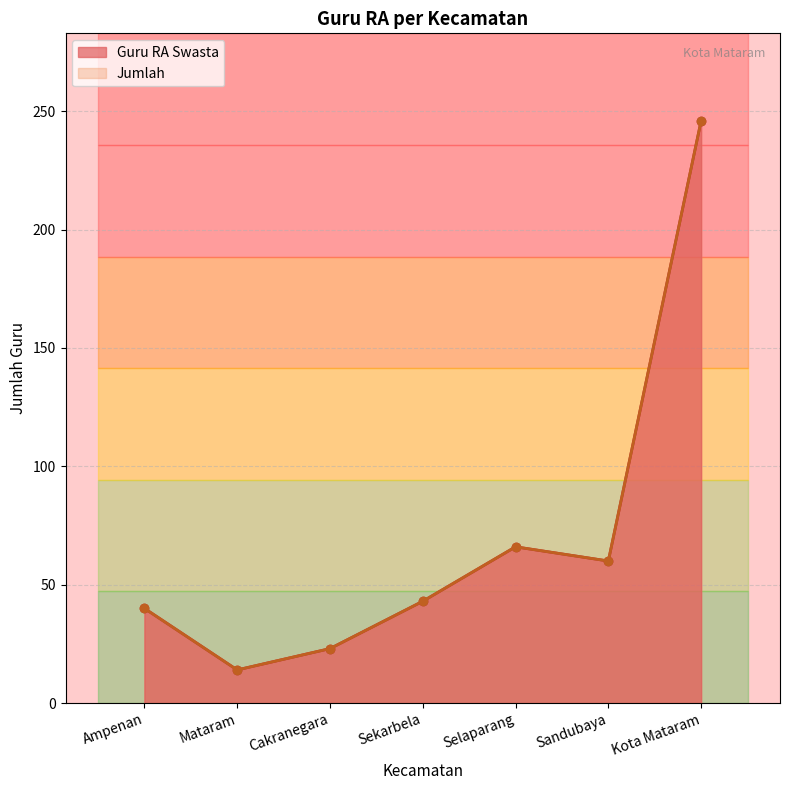

True or false: Guru RA Swasta has a value of 25 at Ampenan.

False